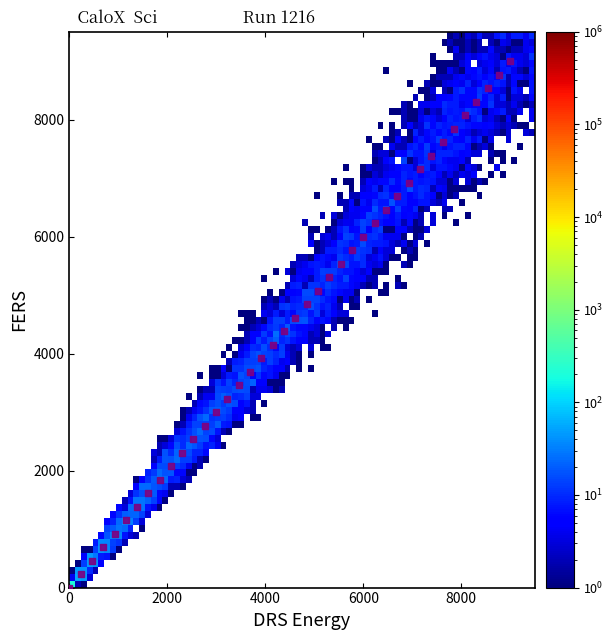

What is the range of Y values (max minus min)?

9000.0